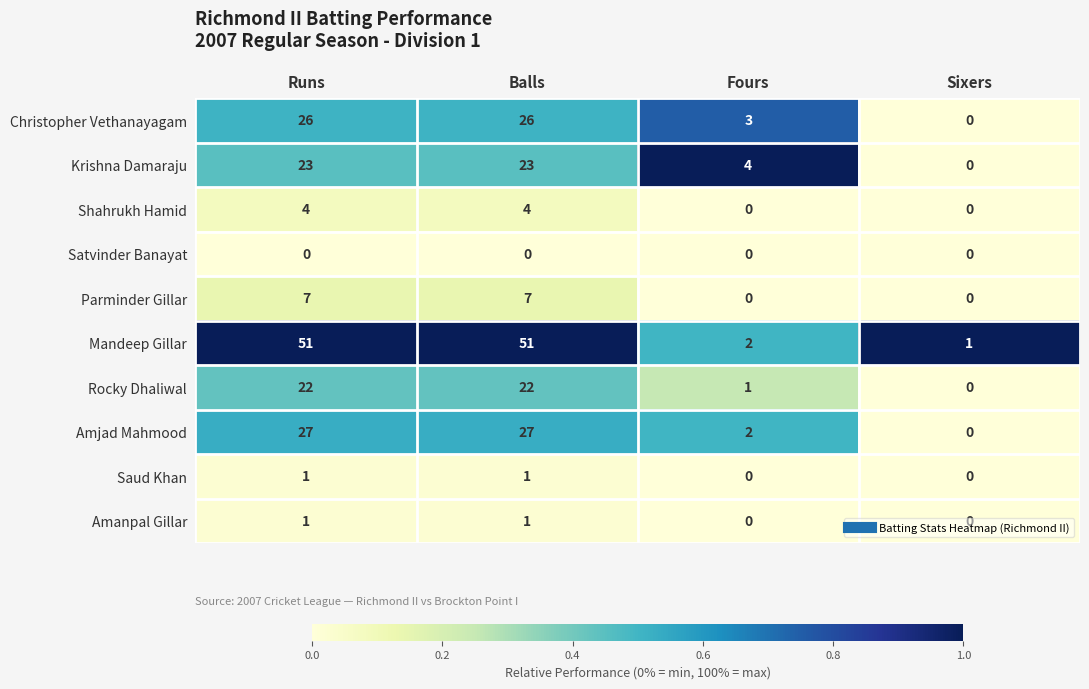

What is the total value across all series at Runs?

162